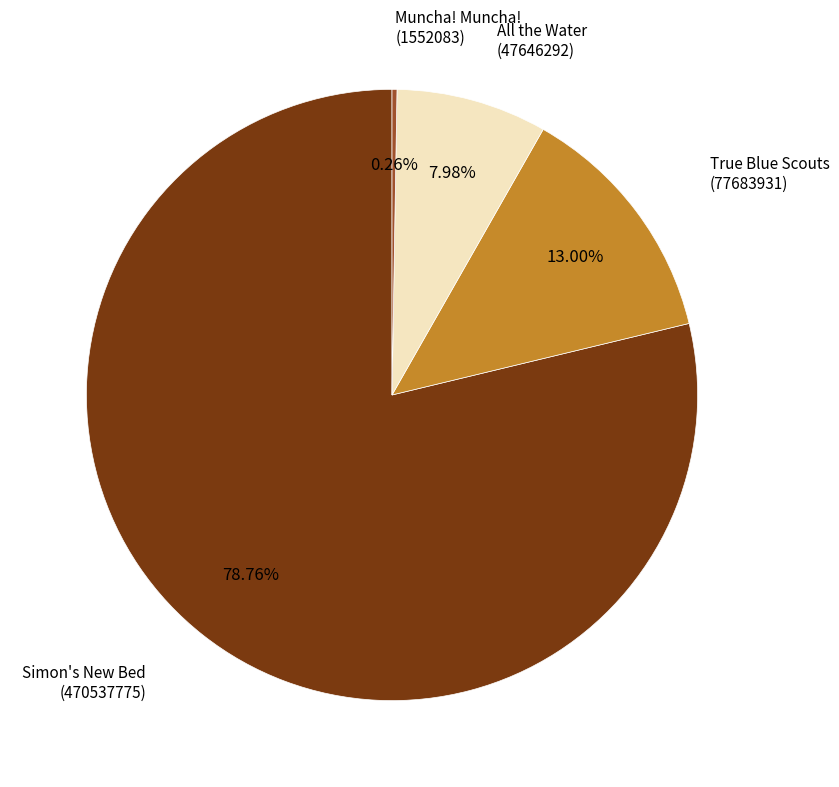

Does Simon's New Bed (470537775) represent more than half of the total?

Yes